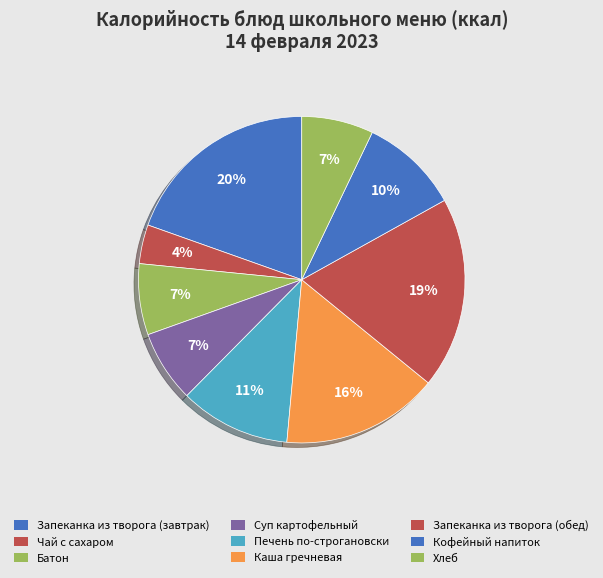

What is the change in value from Чай с сахаром to Суп картофельный?

+48